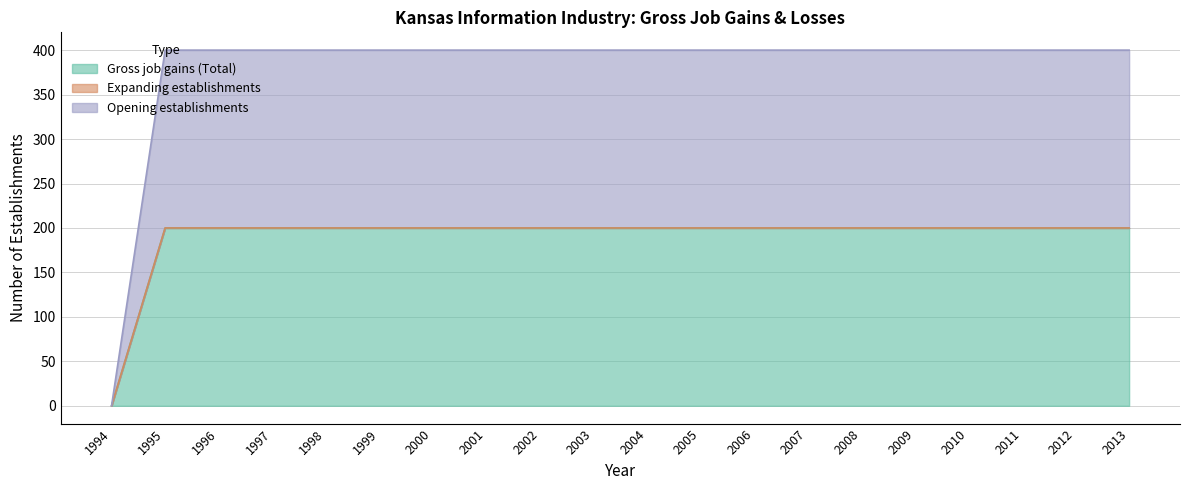

What is the sum of the Gross job gains (Total) values at 2013 and 2008?

400